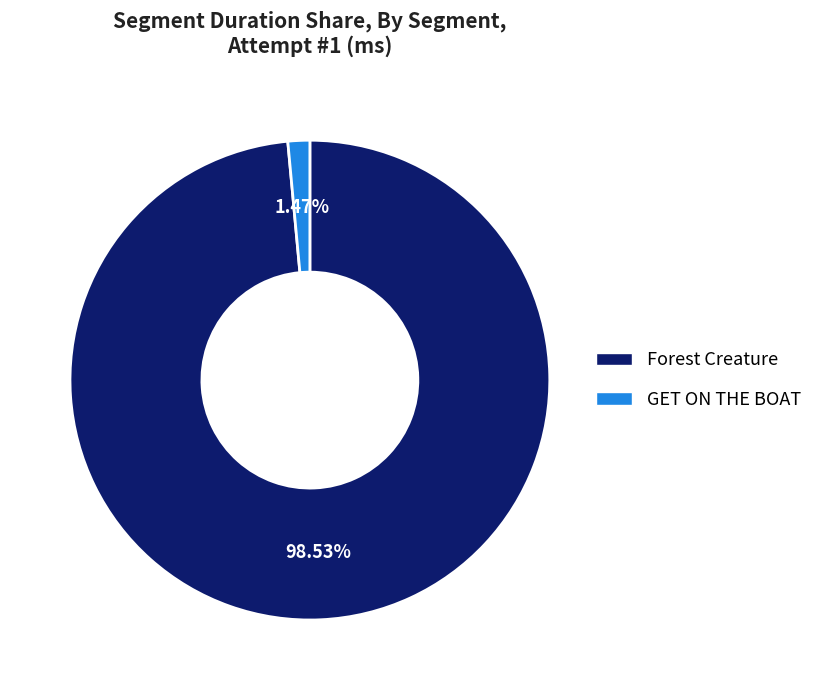

Which category has the biggest portion of the pie?

Forest Creature